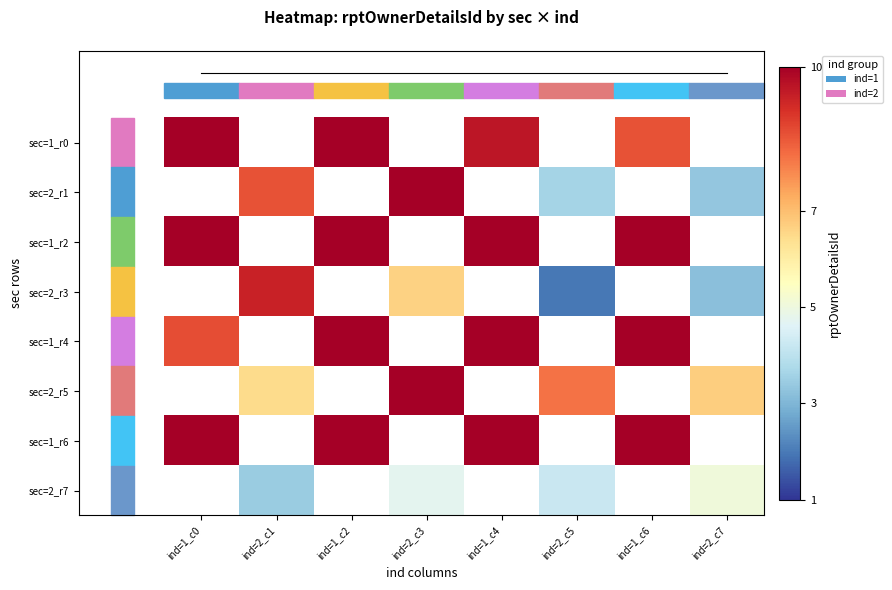

At how many categories does at least one series exceed 7?

7